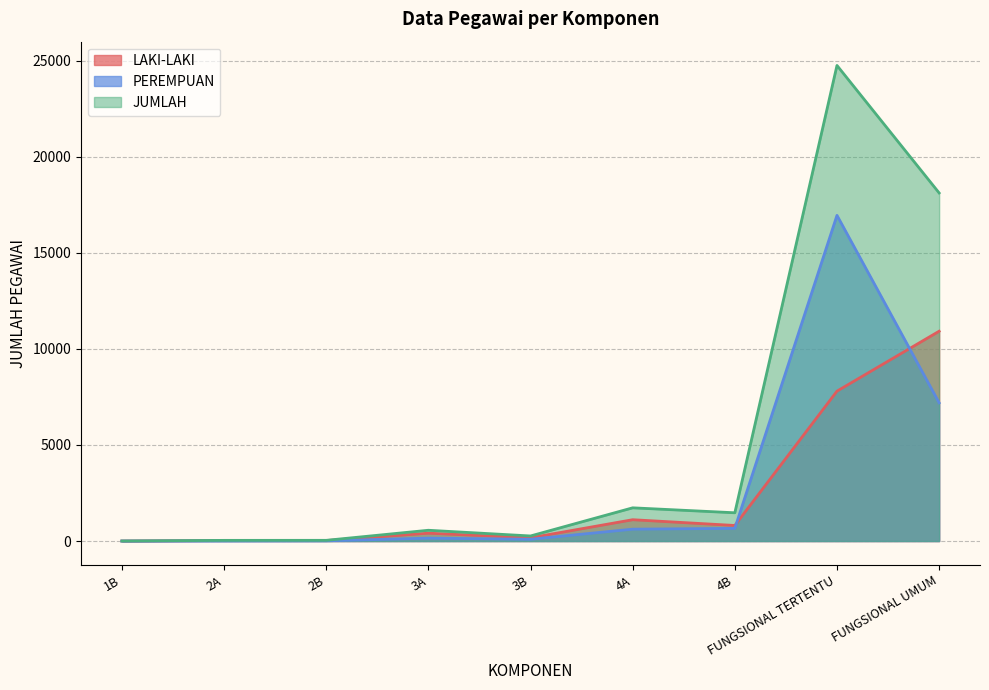

Where is JUMLAH nearest to the value 12378?

FUNGSIONAL UMUM